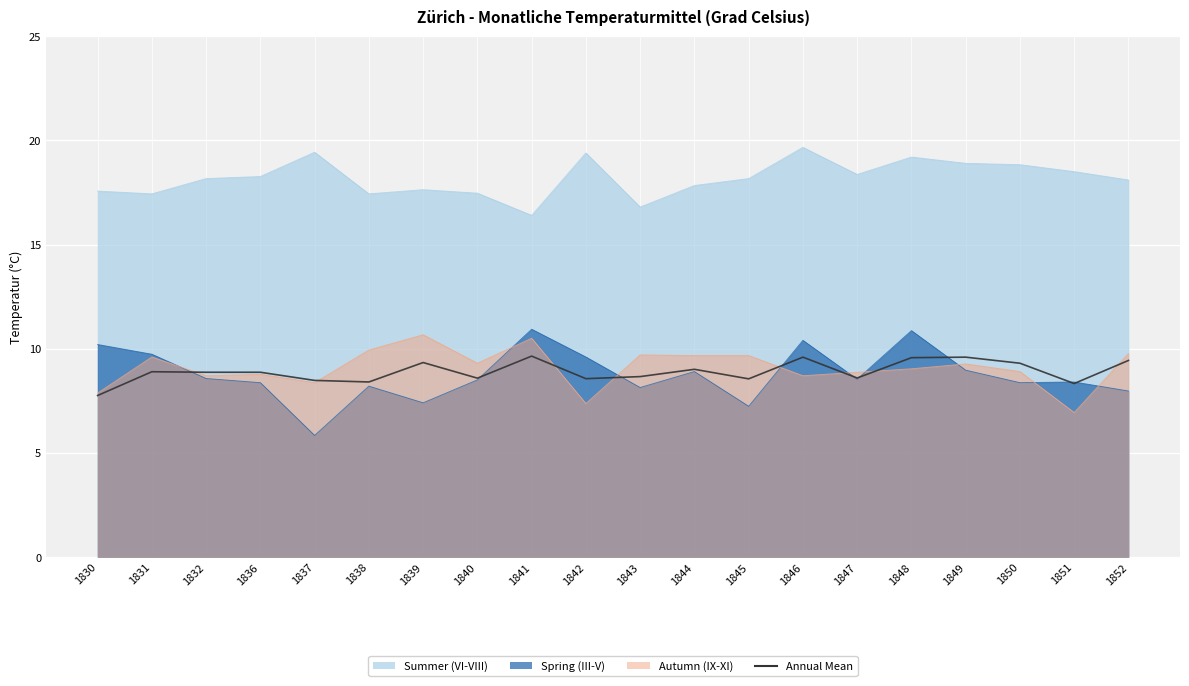

What is the difference between the values at 1845 and 1844?

0.5